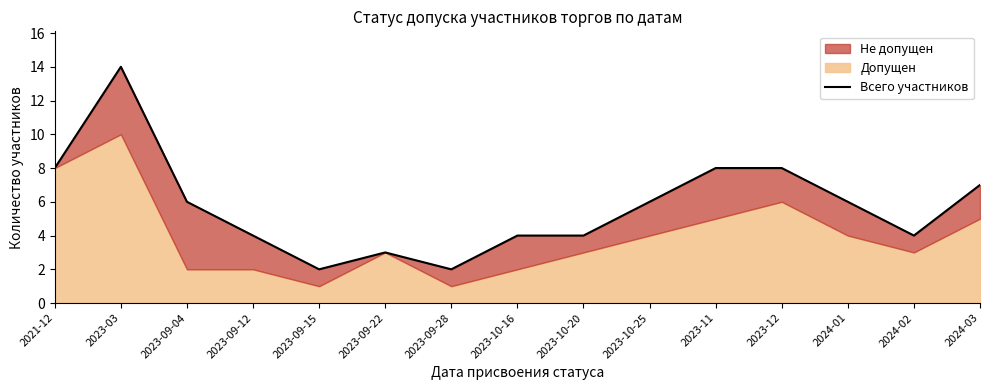

What is the label of the 6th point from the left?

2023-09-22